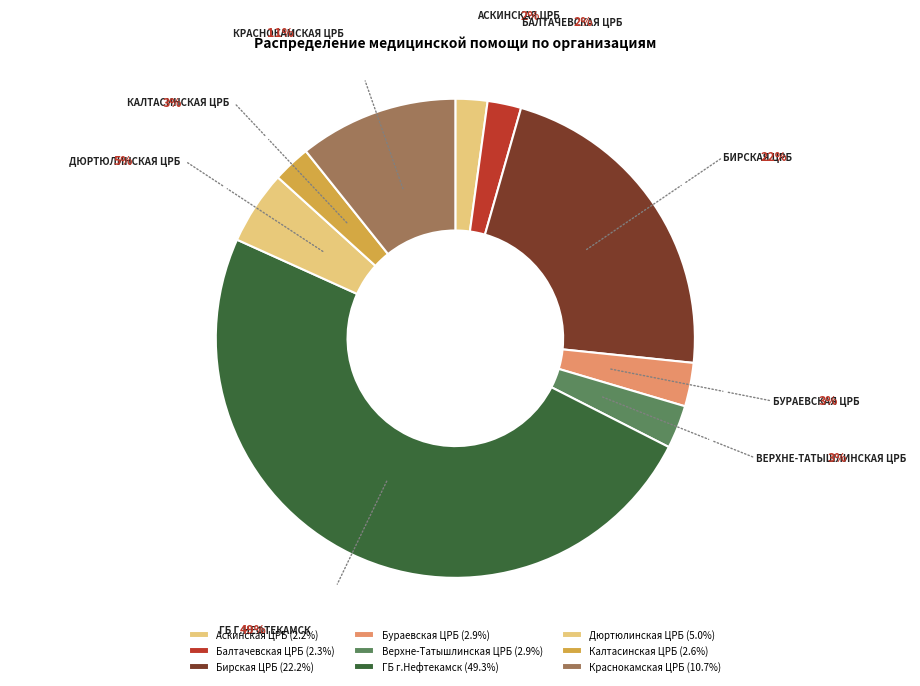

How many segments does this pie chart have?

9